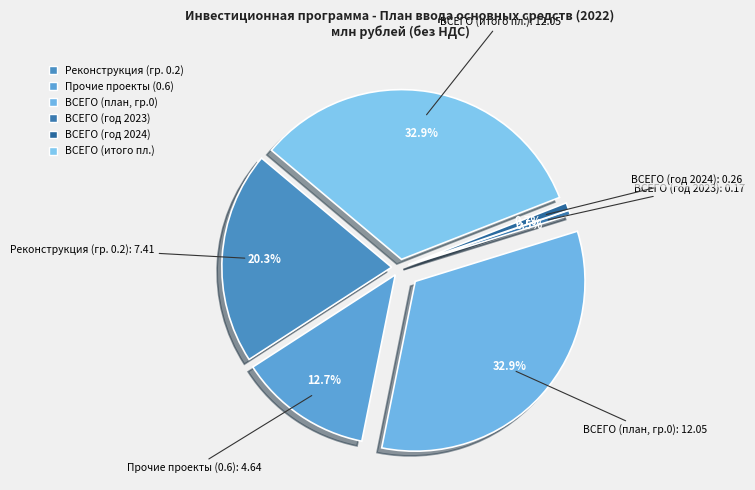

True or false: 0 ВСЕГО (год 2023) accounts for 12% of the total.

False